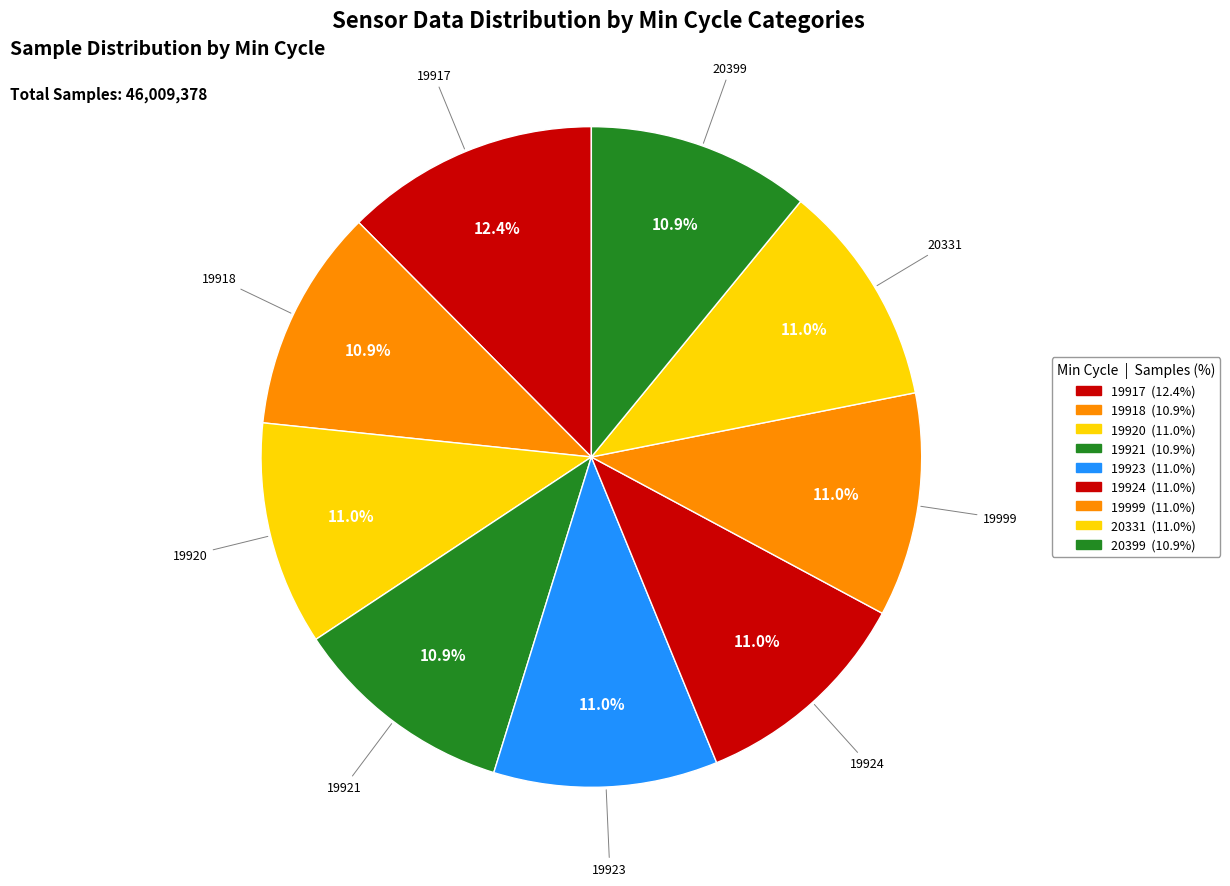

What is the ratio of the value at 19920 to the value at 19921?

1.0